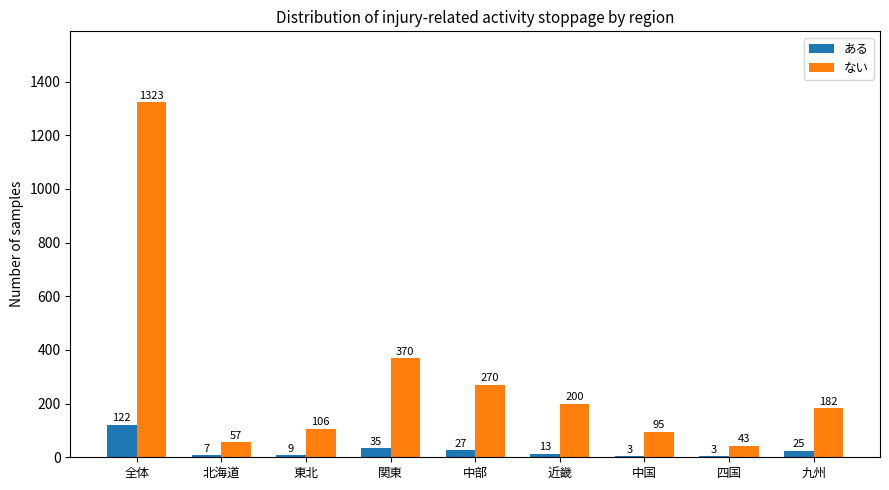

At which label does ある first exceed 13?

全体